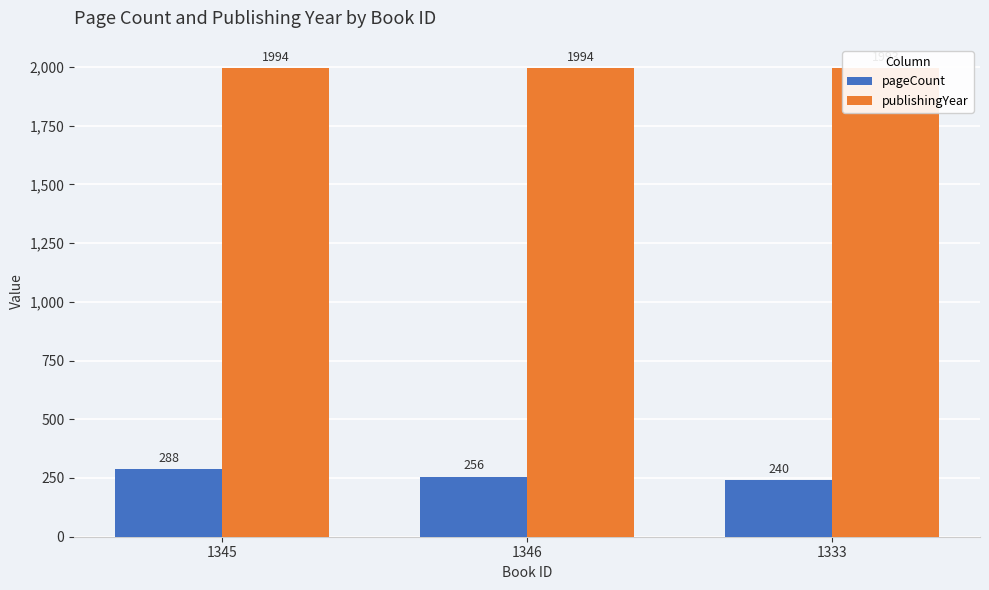

What is the label of the 3rd bar from the right?

1345